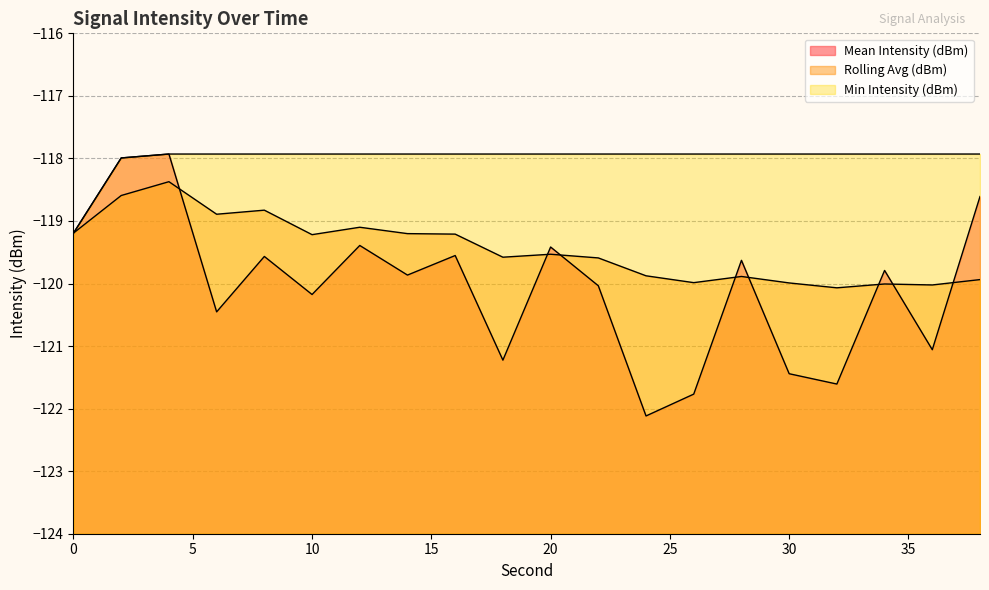

At which label does Rolling Avg (dBm) first exceed -119?

2